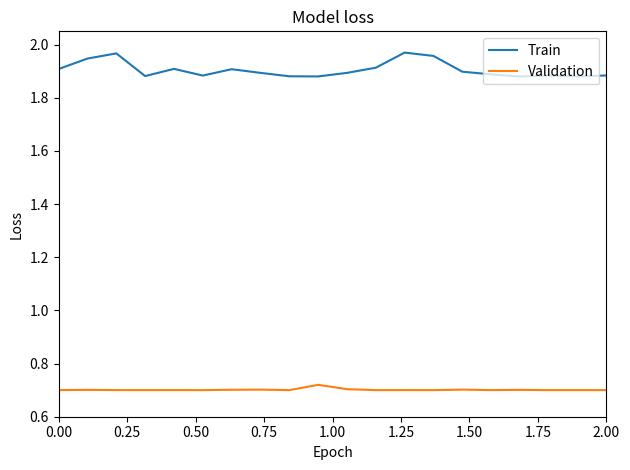

Does the chart display data point markers on the line(s)?

No